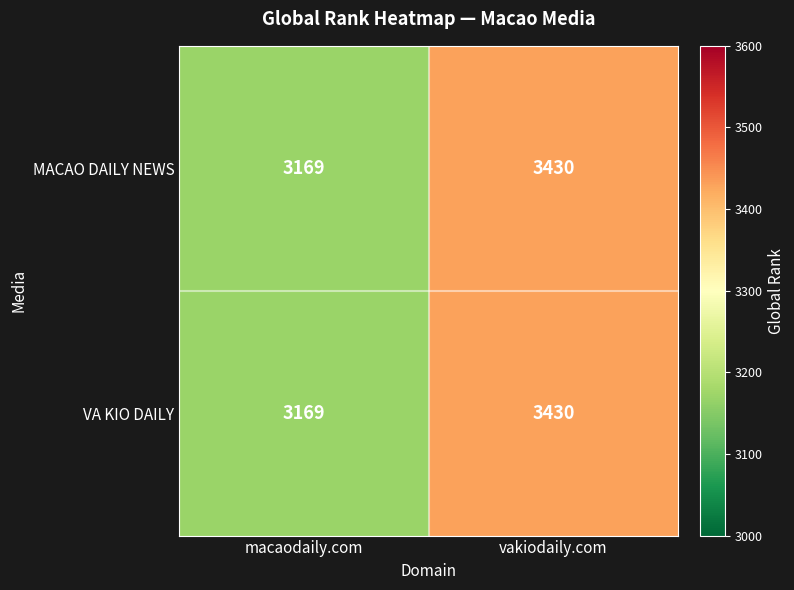

Reading left to right, transcribe all the data shown in this chart.

MACAO DAILY NEWS: macaodaily.com=3169	vakiodaily.com=3430
VA KIO DAILY: macaodaily.com=3169	vakiodaily.com=3430